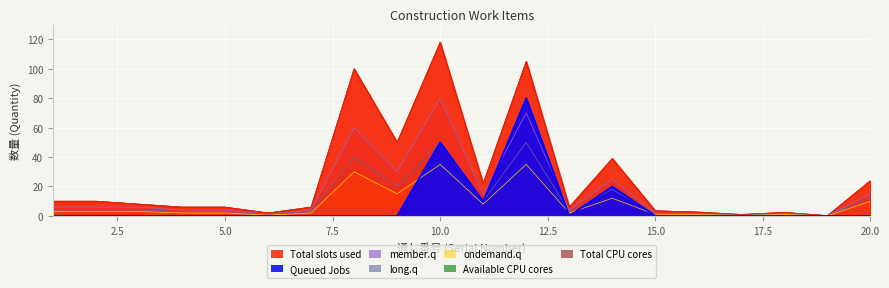

Rank the categories by ondemand.q value from highest to lowest.

10, 12, 8, 9, 14, 20, 11, 1, 2, 3, 4, 5, 7, 13, 15, 16, 18, 6, 17, 19